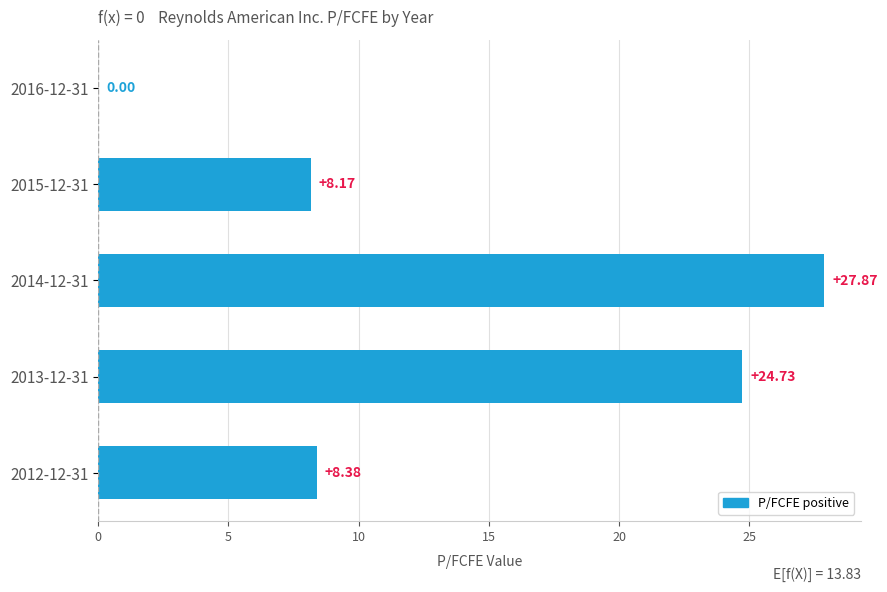

What is the sum of all values?

69.2